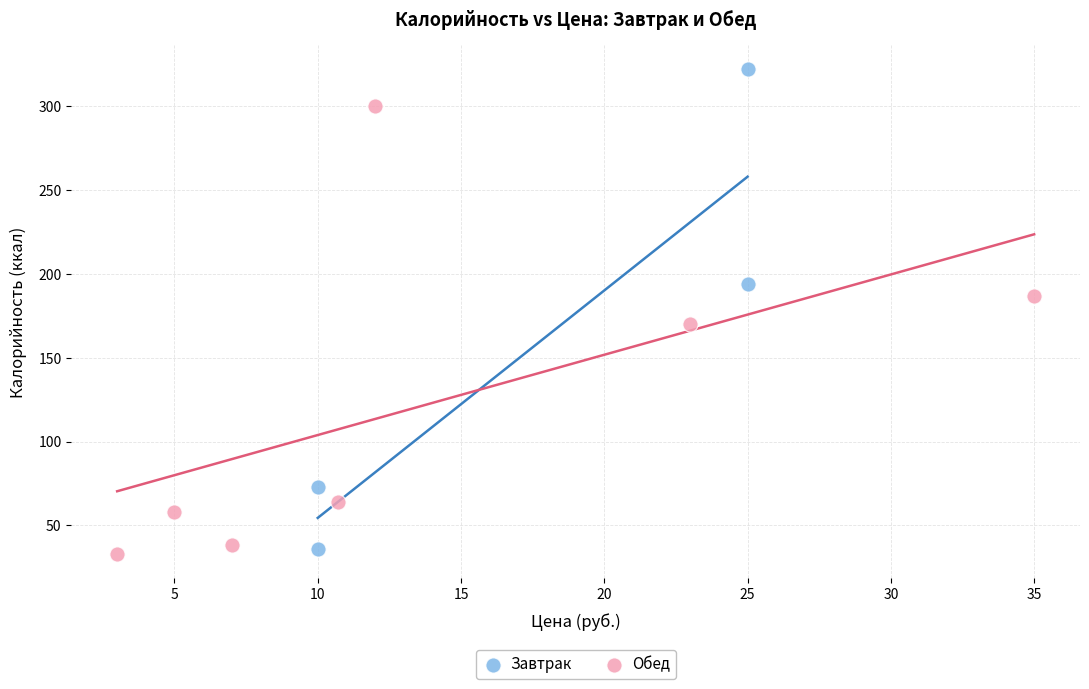

Which series contains the highest Y value?

Завтрак